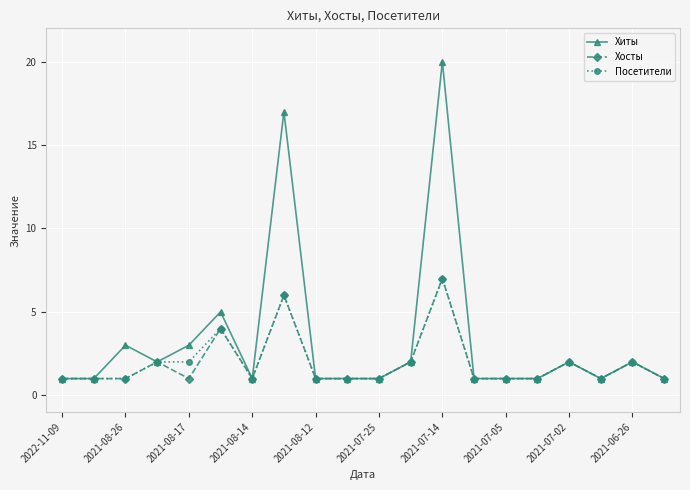

What are all the series names shown in the legend?

Хиты, Хосты, Посетители